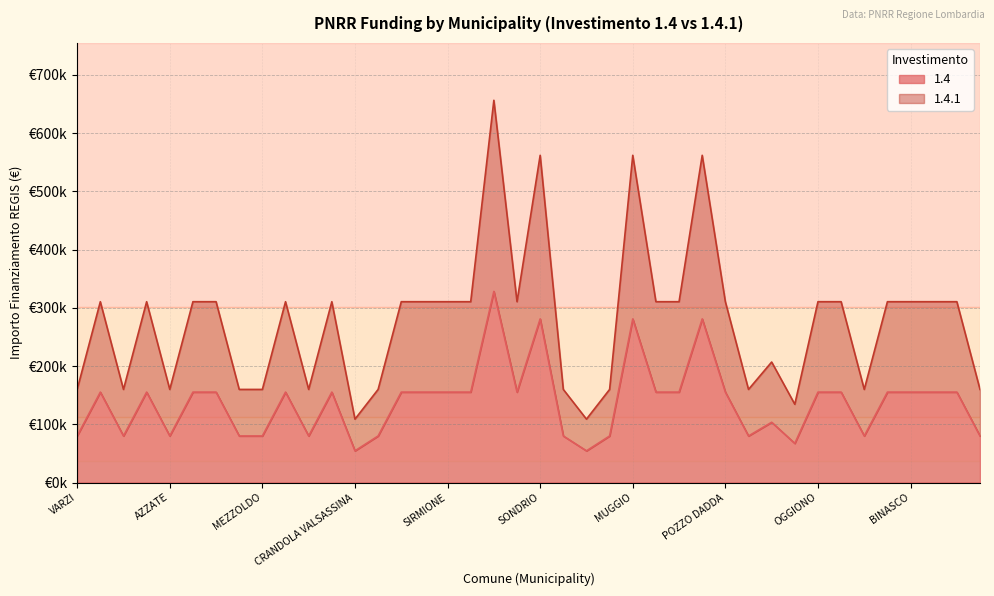

What is the value of the 1.4.1 point at the 11th from the left?

159844